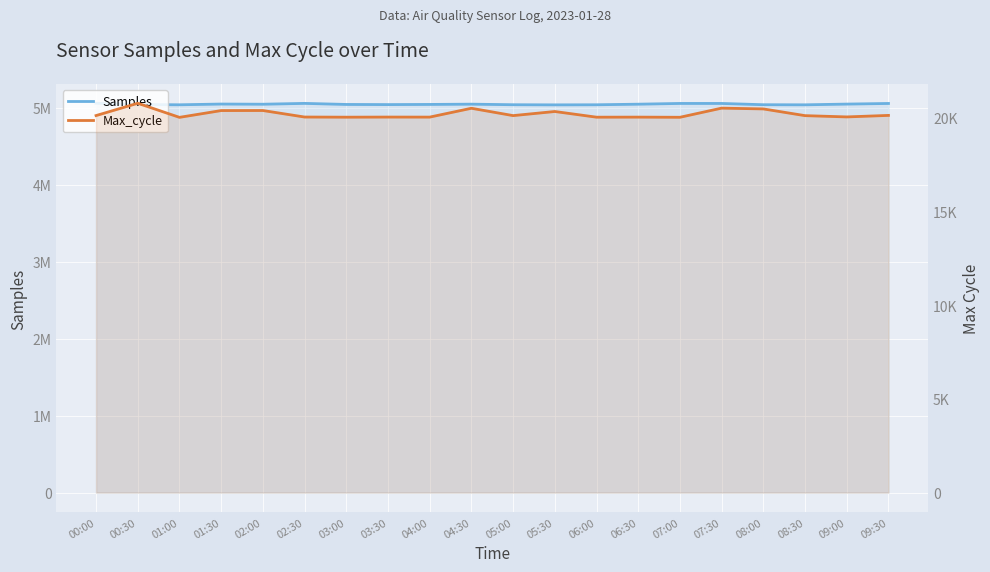

How many values in the Max_cycle series are below 20125?

10